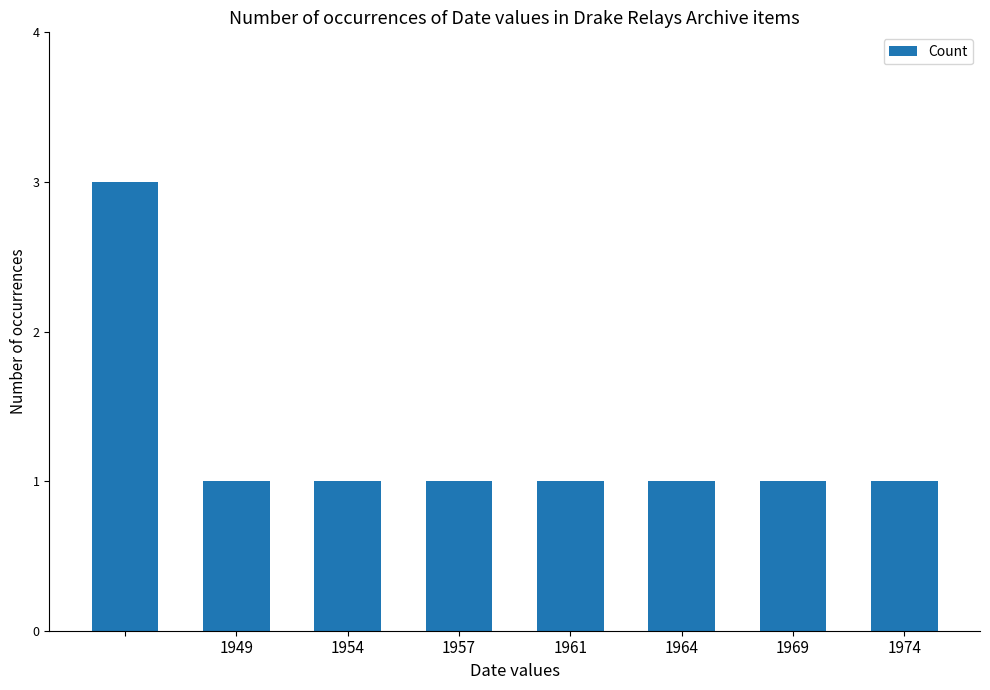

What is the sum of all values?

10